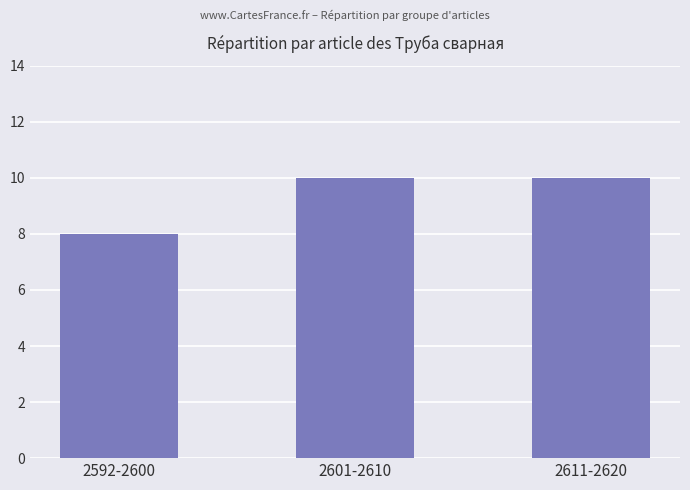

What is the minimum value shown in the chart?

8